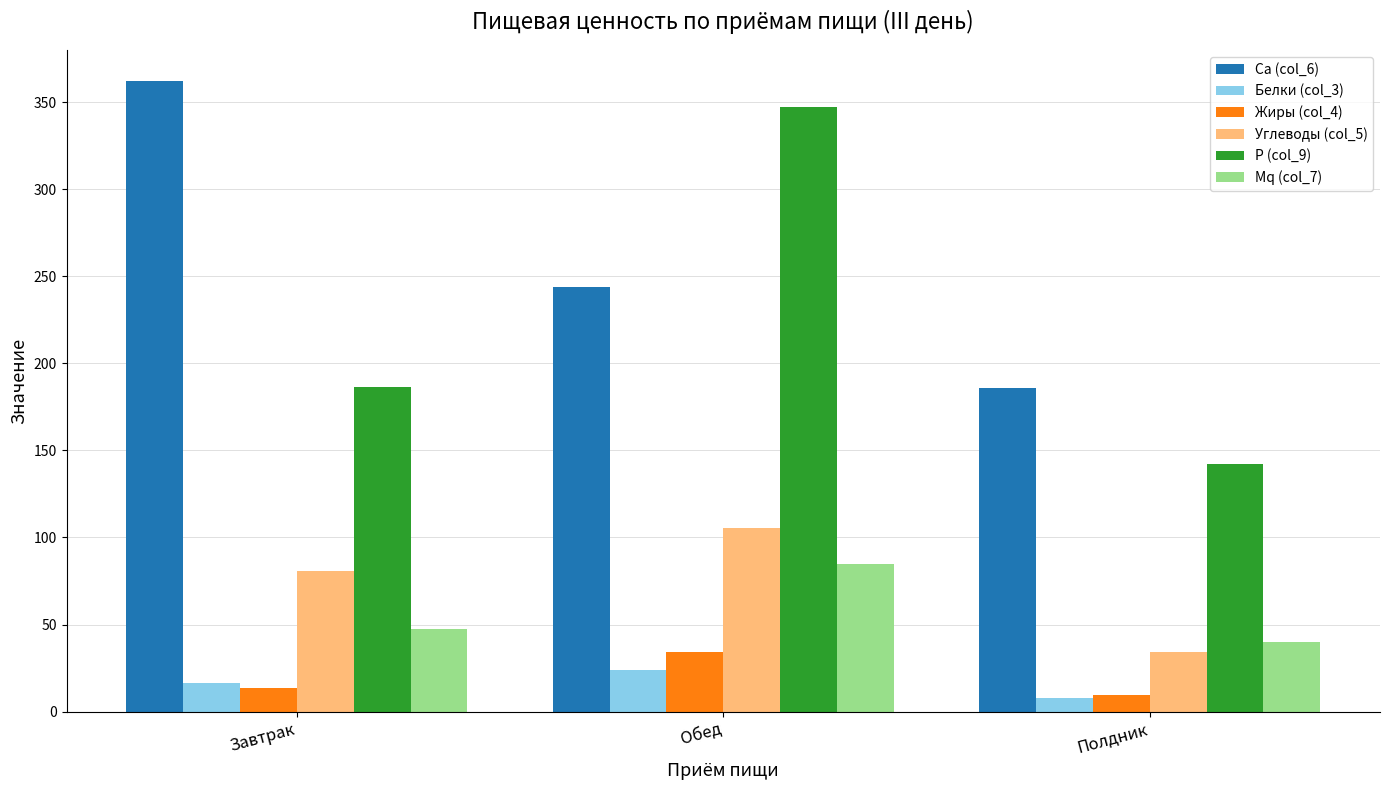

Does the chart contain any negative values?

No